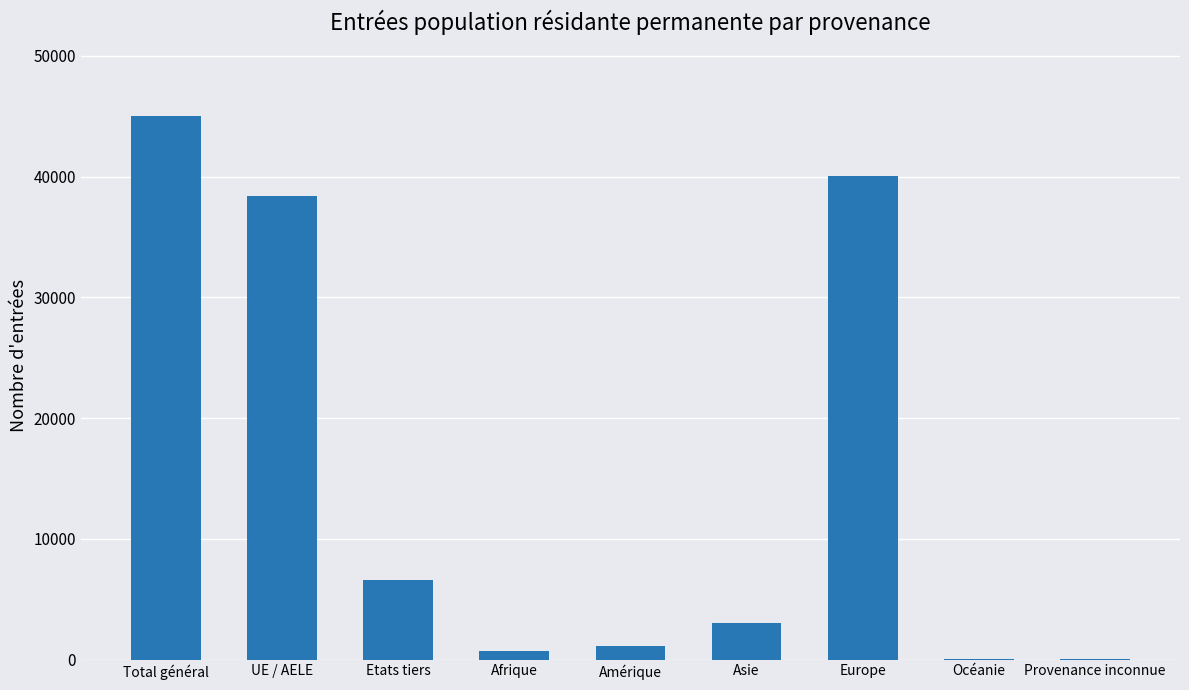

Approximately how many times larger is the value at UE / AELE compared to Total général?

0.9